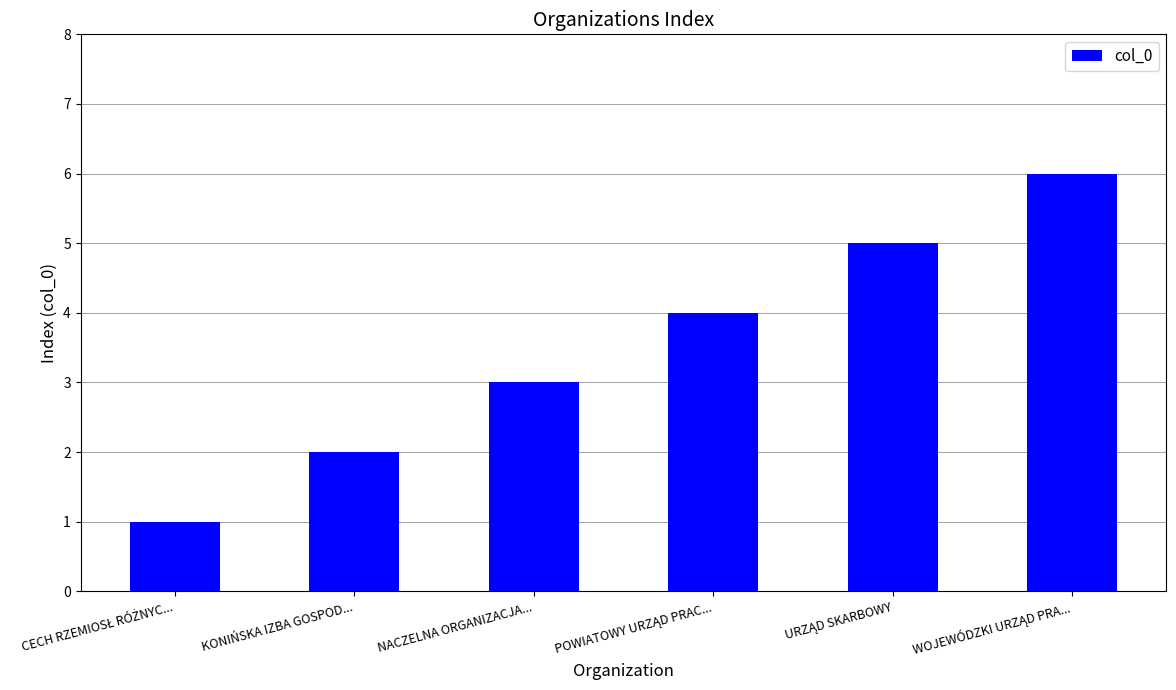

Does the chart contain any negative values?

No